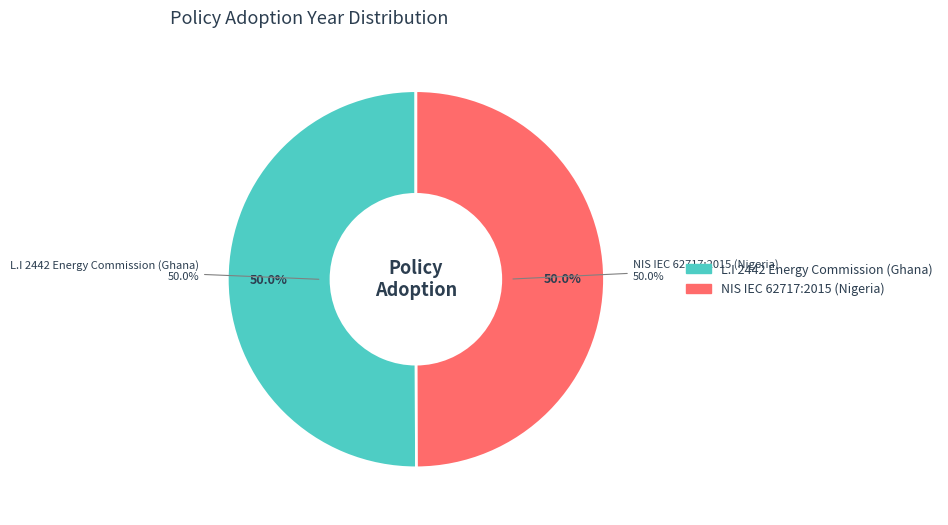

Combined, what portion of the pie is NIS IEC 62717:2015 (Nigeria) and L.I 2442 Energy Commission (Ghana)?

100.0%